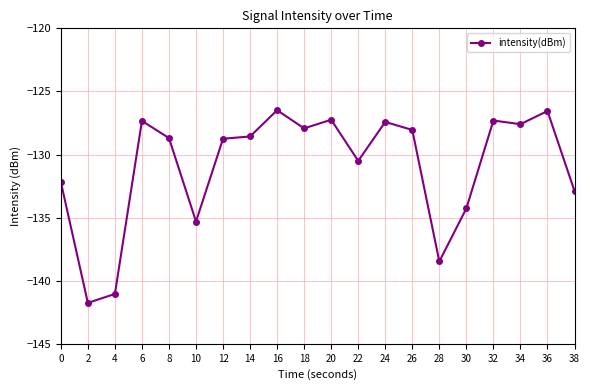

At which label does the data first exceed -128?

6